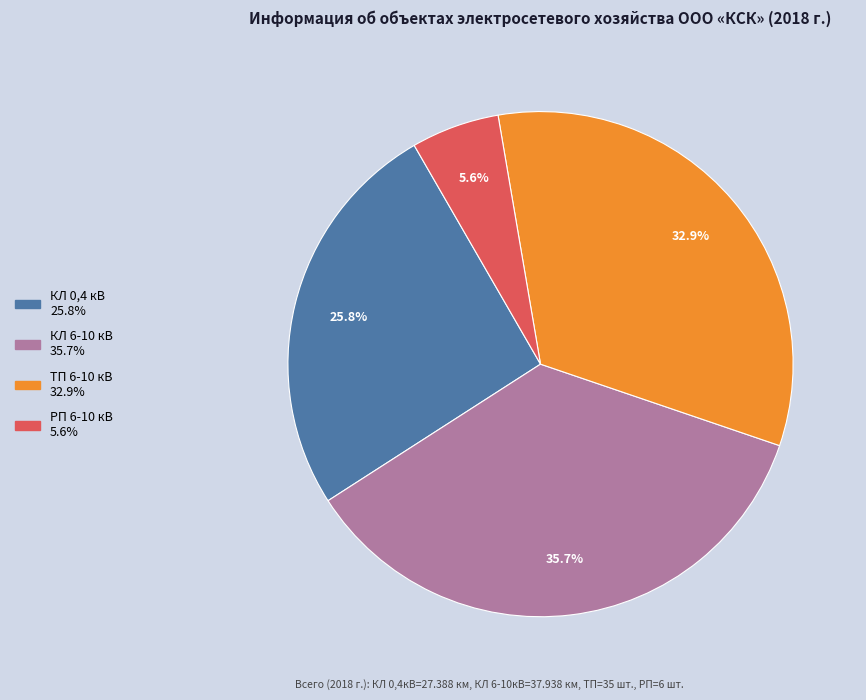

Is there any slice that represents more than half of the pie?

No